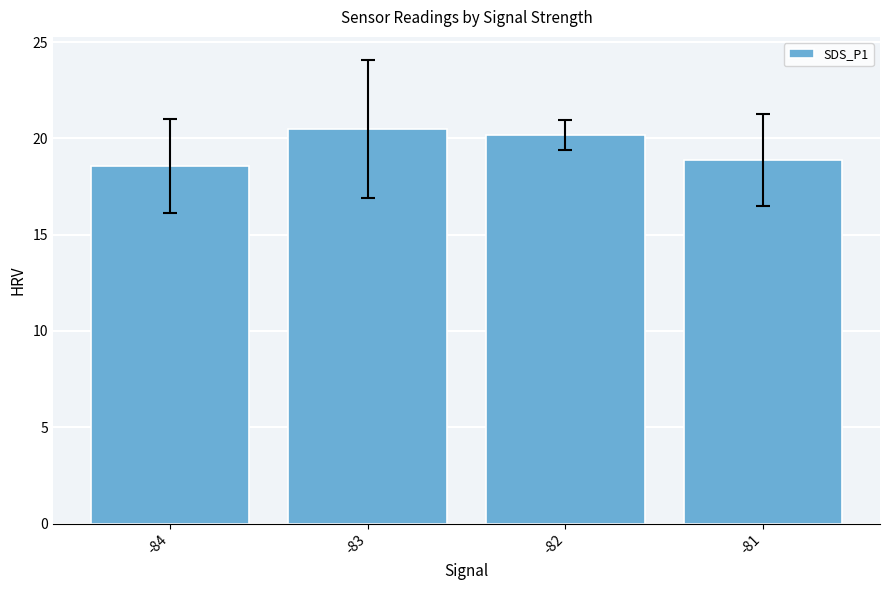

List the labels in order of value, smallest first.

-84, -81, -82, -83